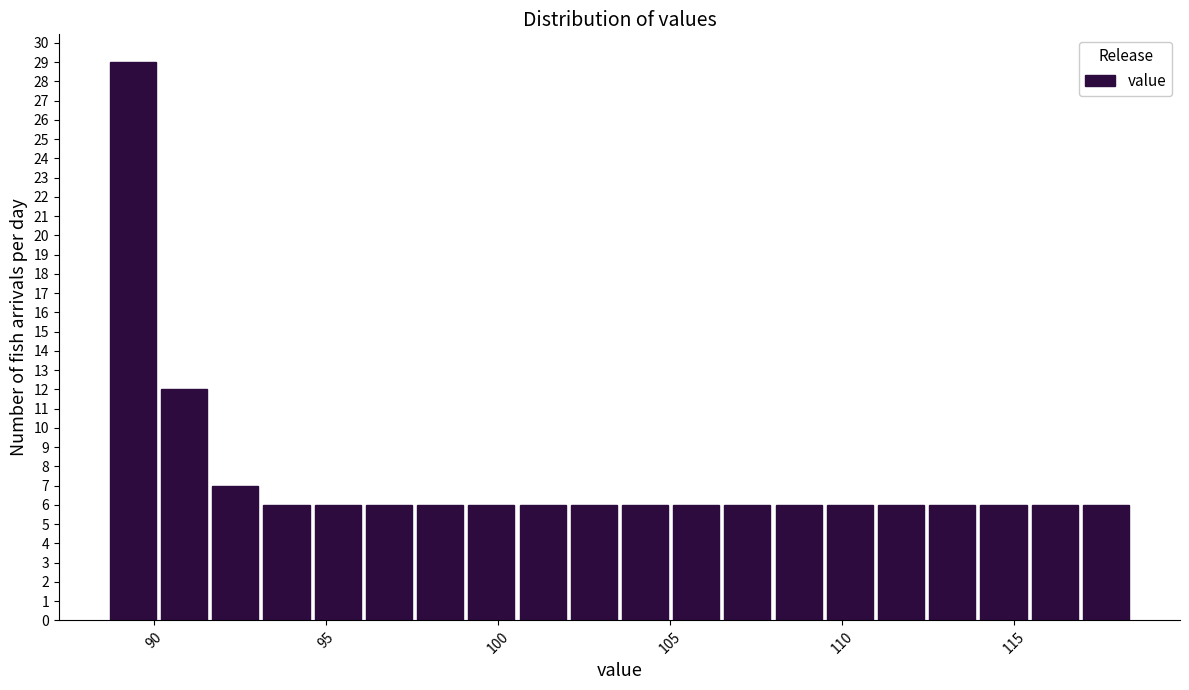

Around what value on the x-axis is the tallest bar? Give the approximate position of its centre, as read against the axis.

89.5